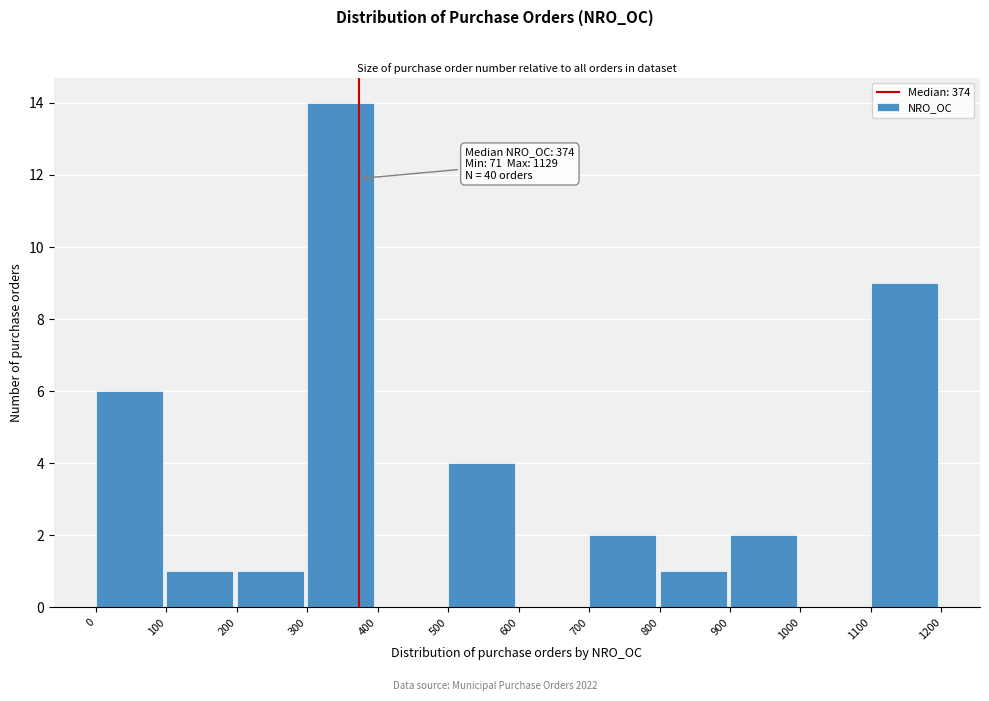

Which range on the x-axis has the tallest bar?

300 to 400